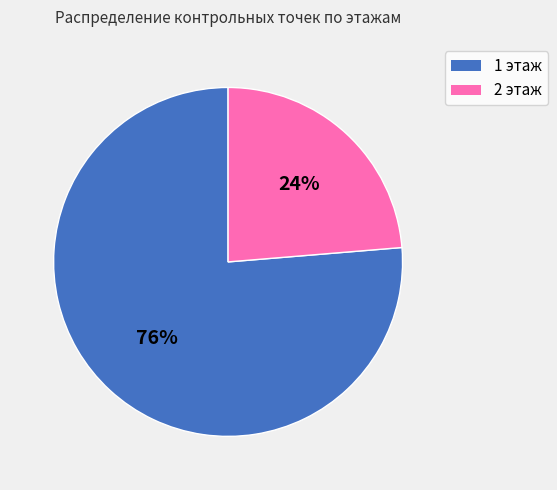

To the nearest percent, what is the average slice percentage?

50%